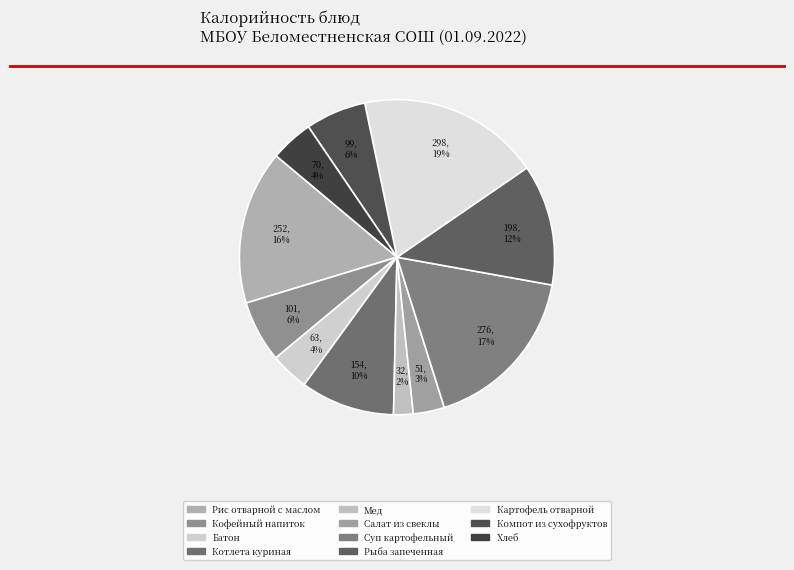

To the nearest percent, what is the difference between the largest and smallest slice percentages?

17%